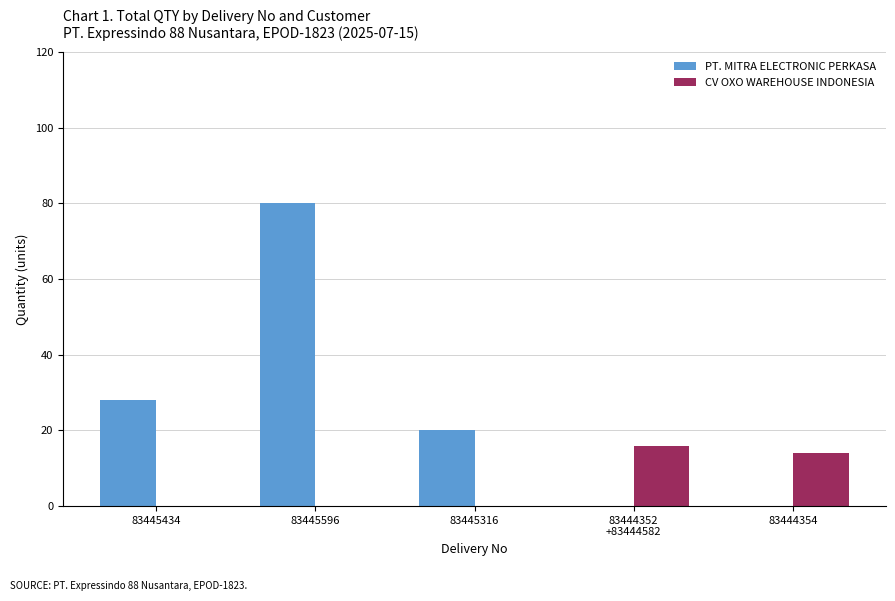

Are the bars grouped side by side (vs. stacked)?

Yes